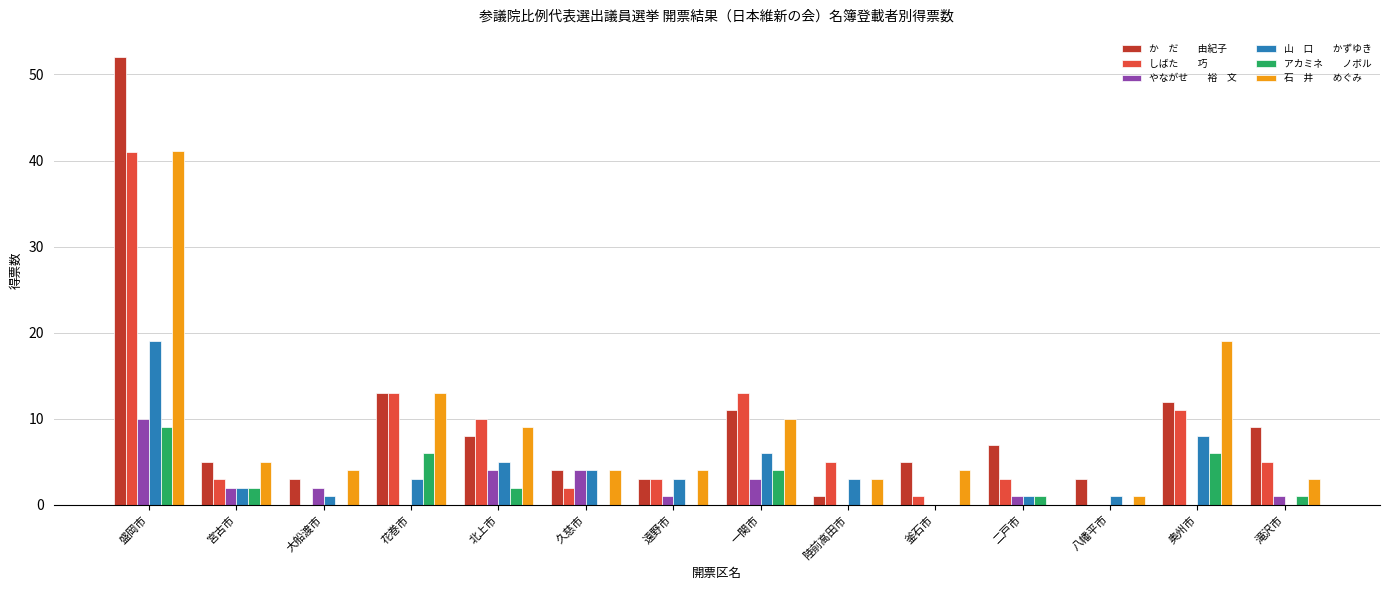

What is the total value across all series at 盛岡市?

172.1